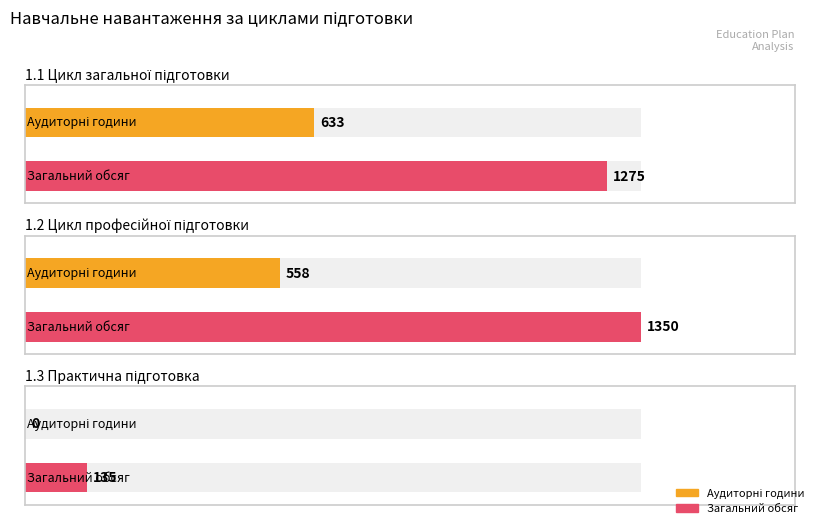

What is the label of the 3rd bar from the left?

1.3 Практична підготовка